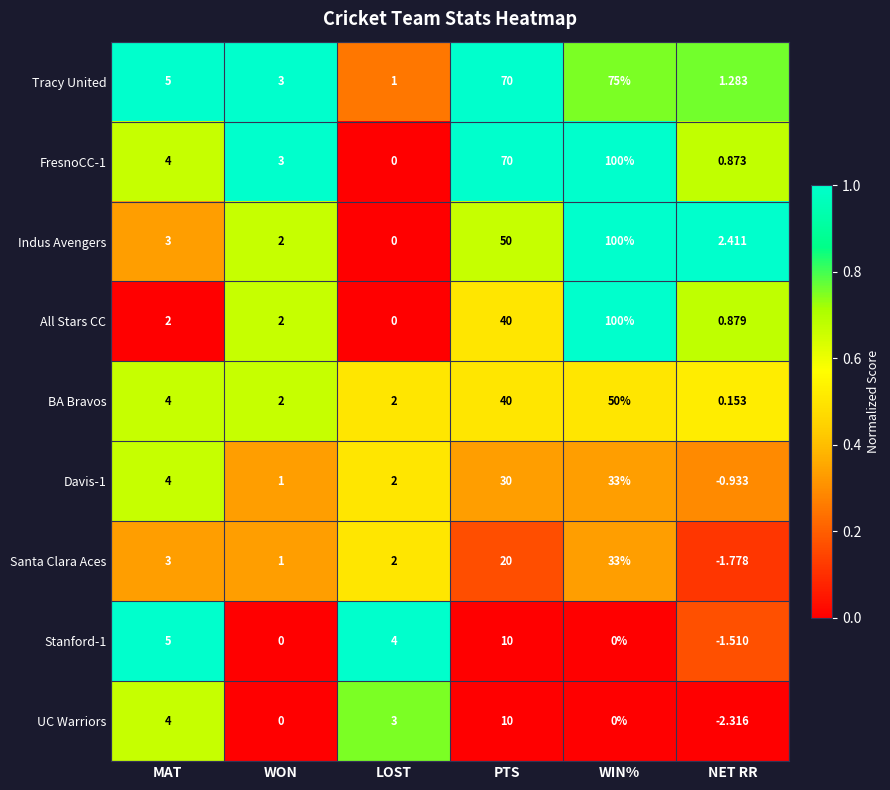

Where is Tracy United nearest to the value 38?

PTS